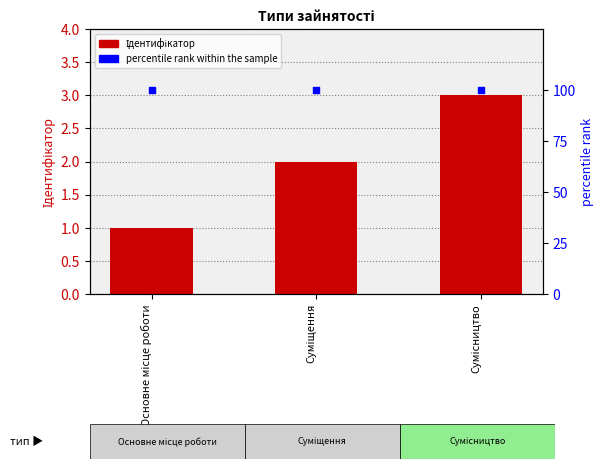

At which category is the sum across all series the highest?

Сумісництво